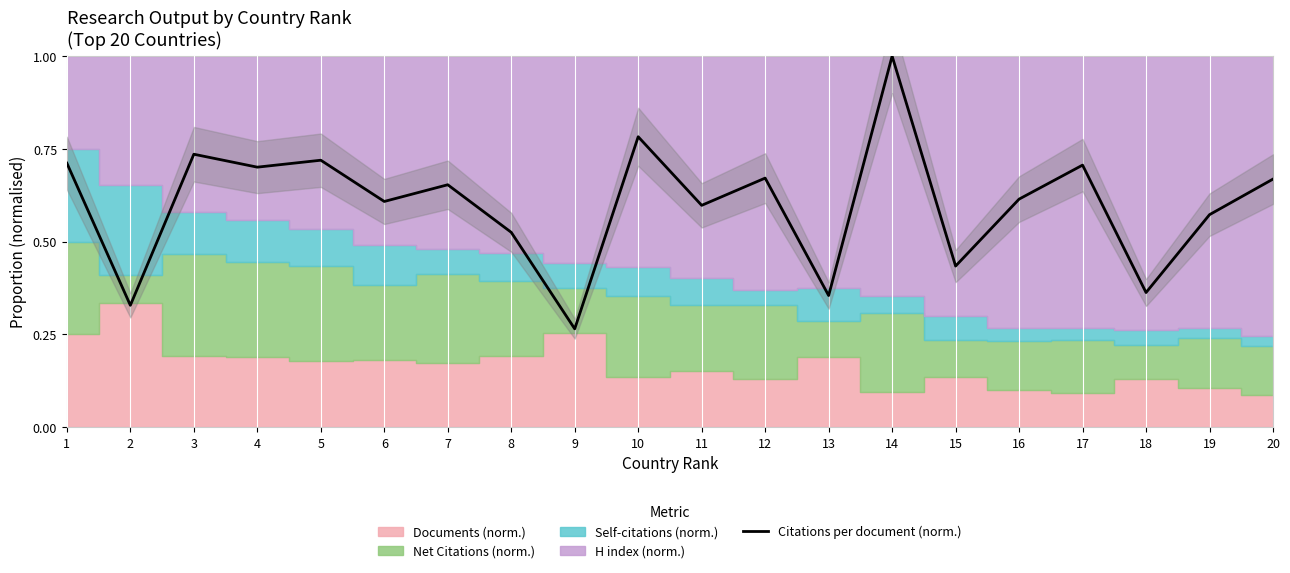

How many points are higher than both their immediate neighbors (excluding endpoints)?

7